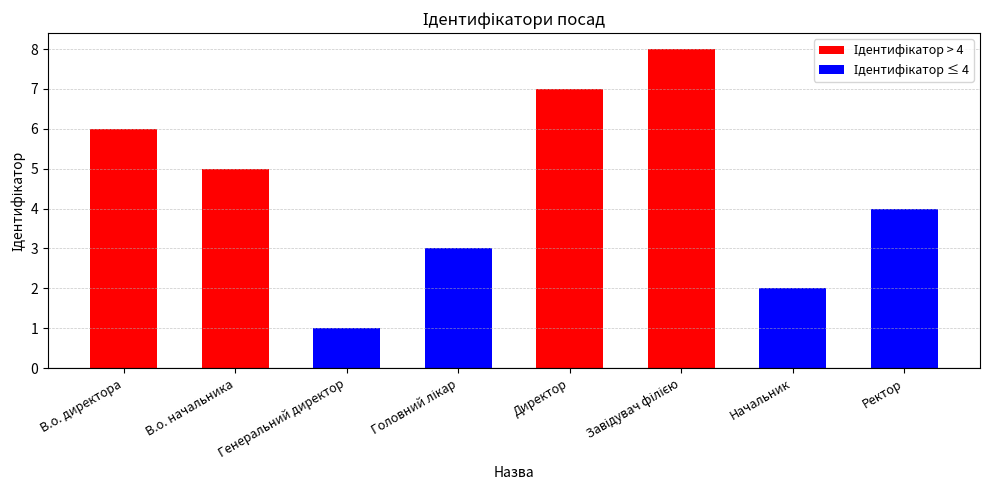

What is the maximum value shown in the chart?

8